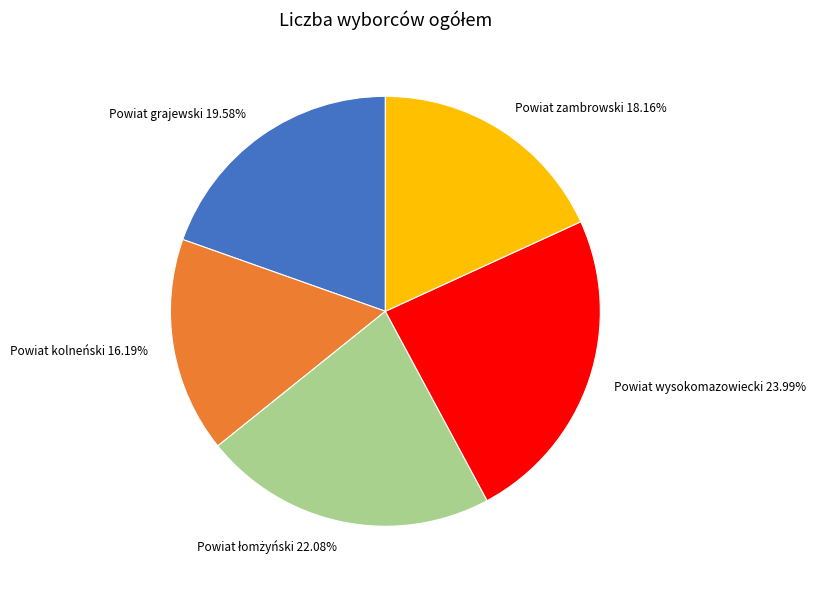

How many segments does this pie chart have?

5